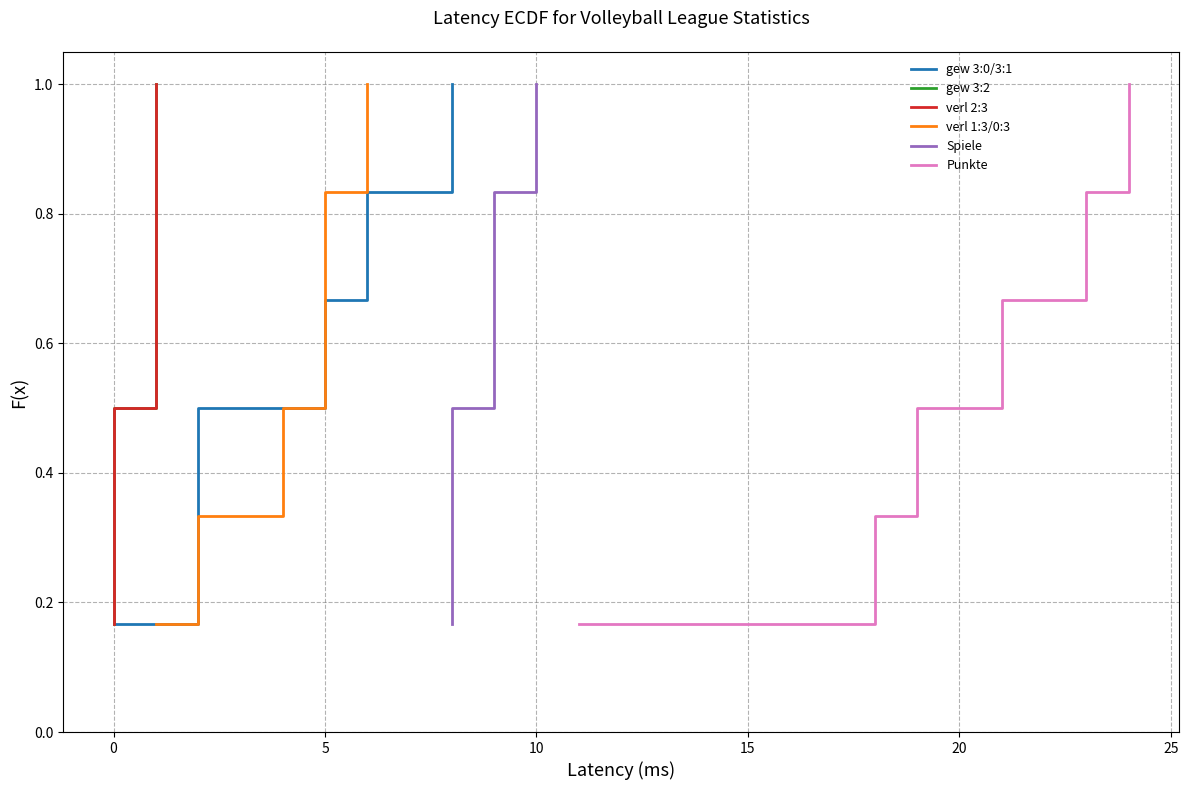

What is the average value of the Punkte series?

0.6